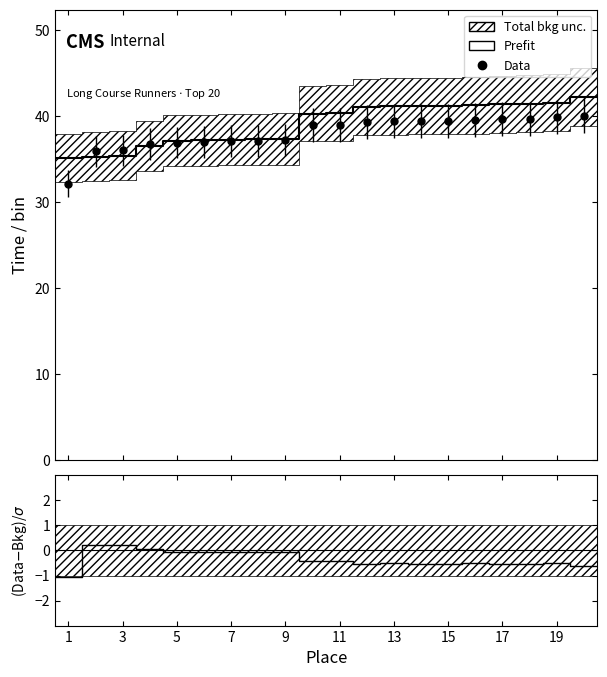

Is the value of Prefit at 11 greater than the value of (Data-Bkg)/σ at 5?

Yes